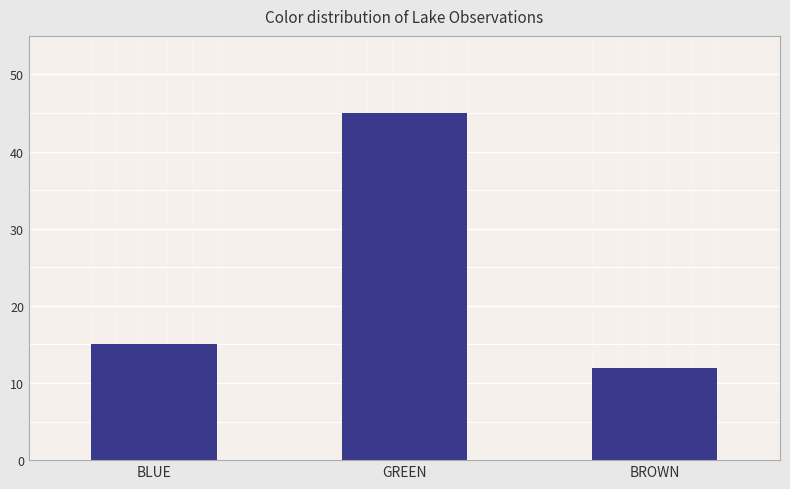

Approximately how many times larger is the value at BLUE compared to GREEN?

0.3